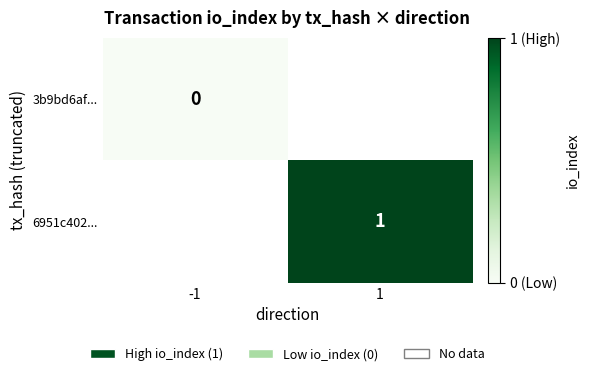

The 6951c402... series shows 1 at 1. True or false?

True